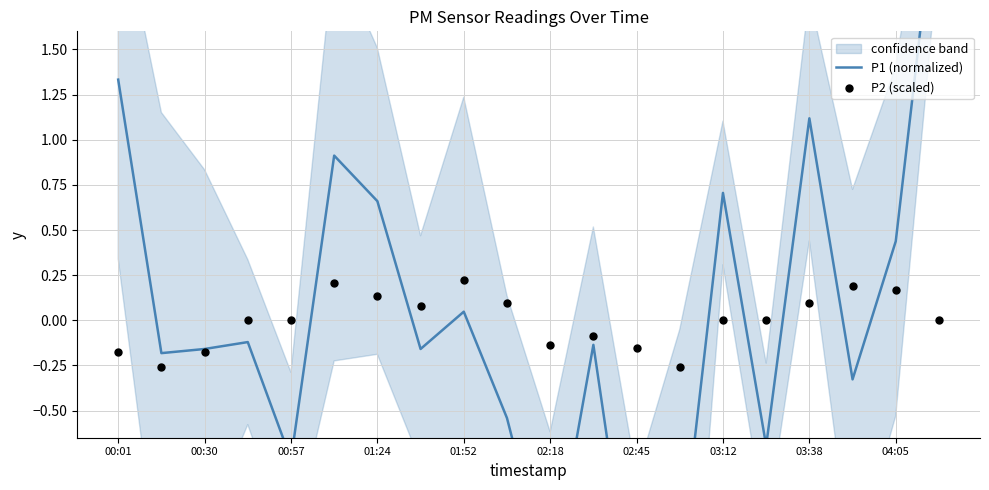

At which category is the sum across all series the highest?

19